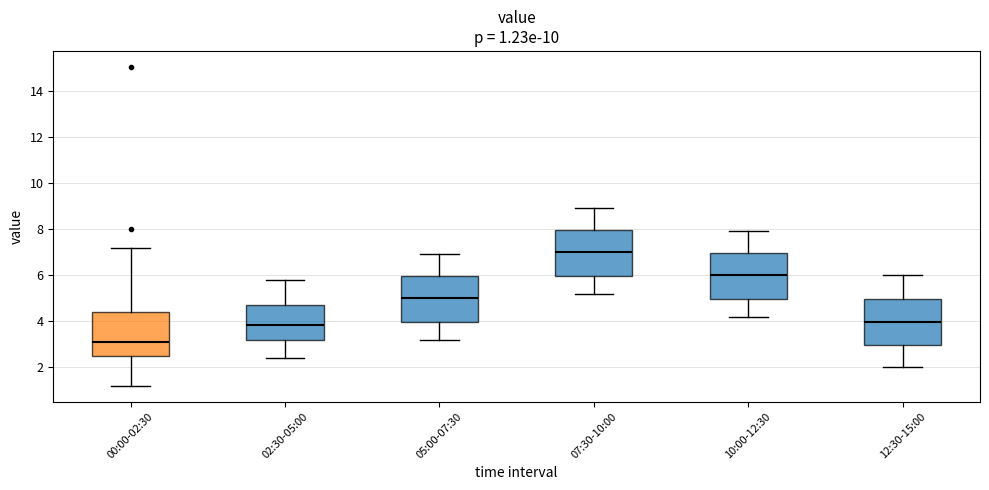

Which box has the highest median line?

07:30-10:00